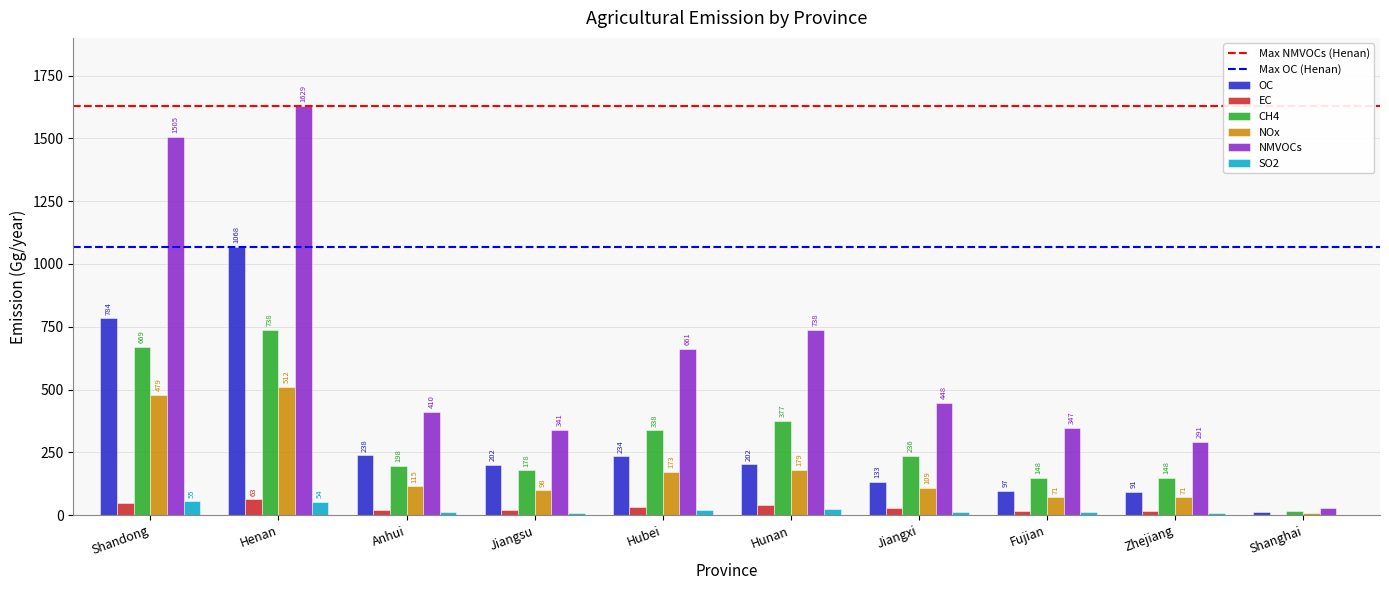

Where does the SO2 series first go above 14?

Shandong